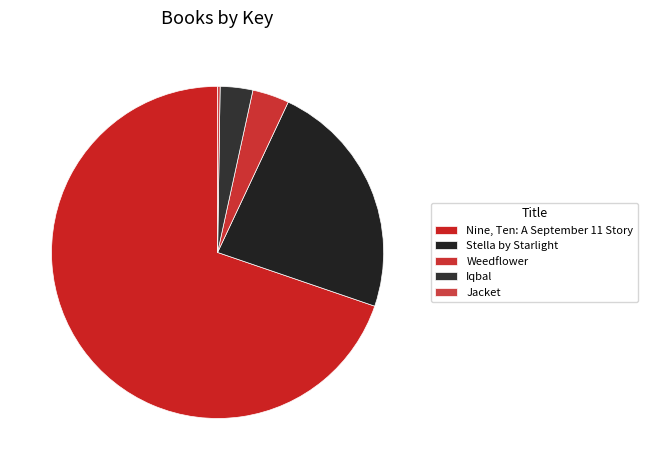

What percentage is the Weedflower slice, to the nearest percent?

4%